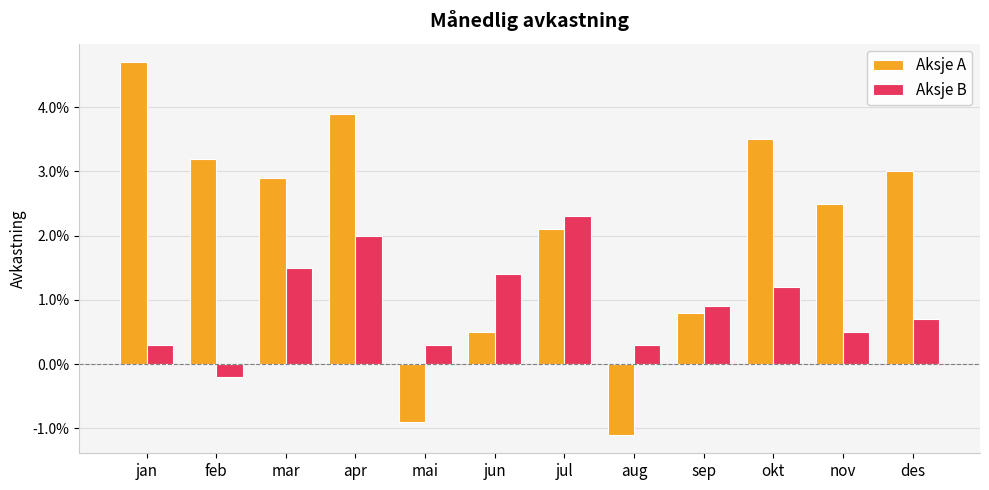

At which label is Aksje B closest to 0?

feb